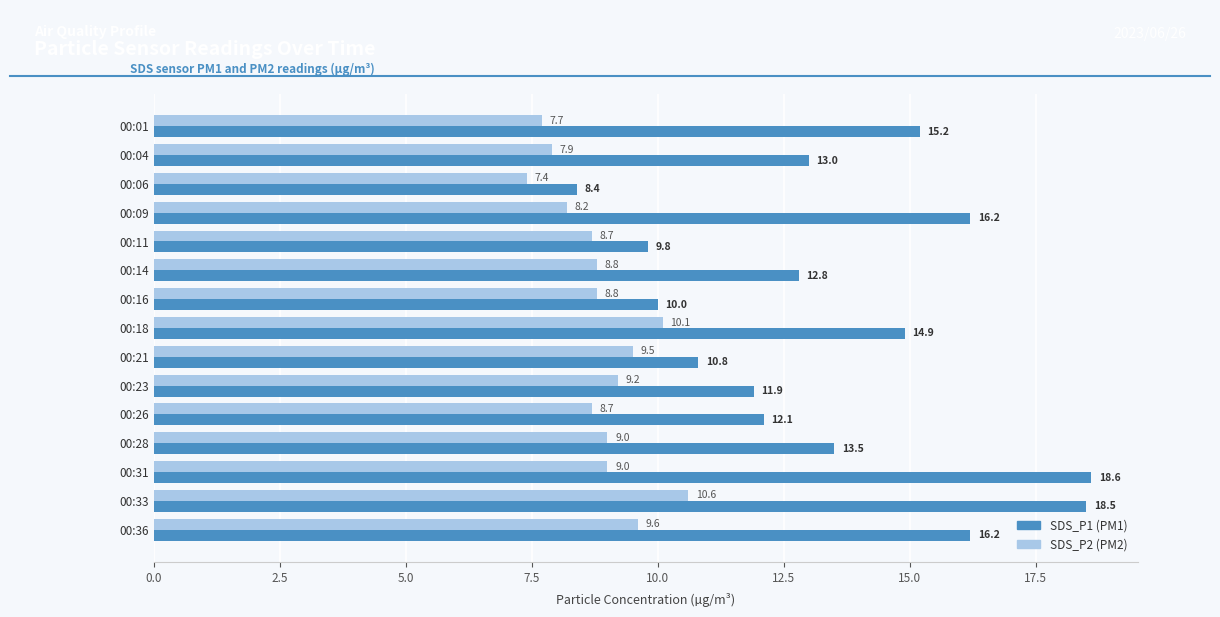

What is the smallest value displayed?

7.4